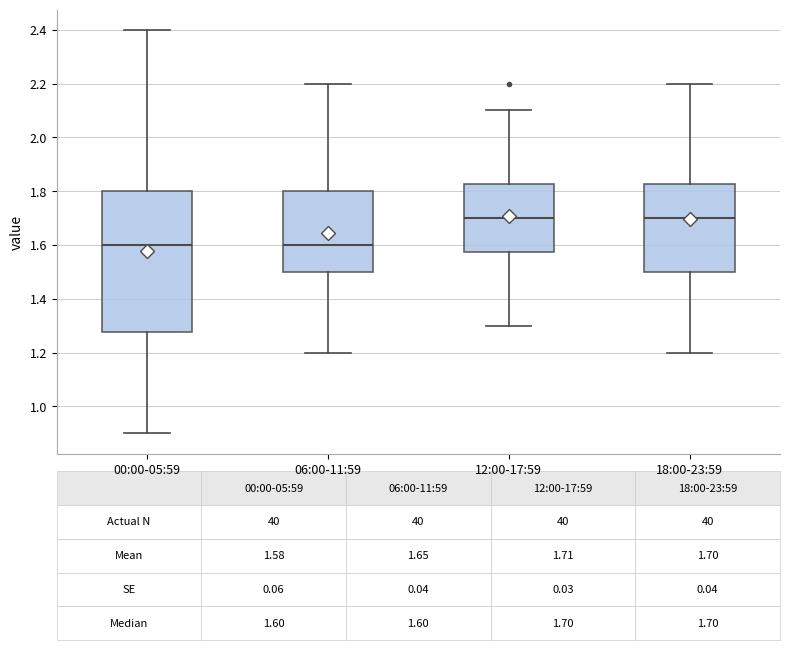

Which box is the tallest, from its lower edge to its upper edge?

00:00-05:59